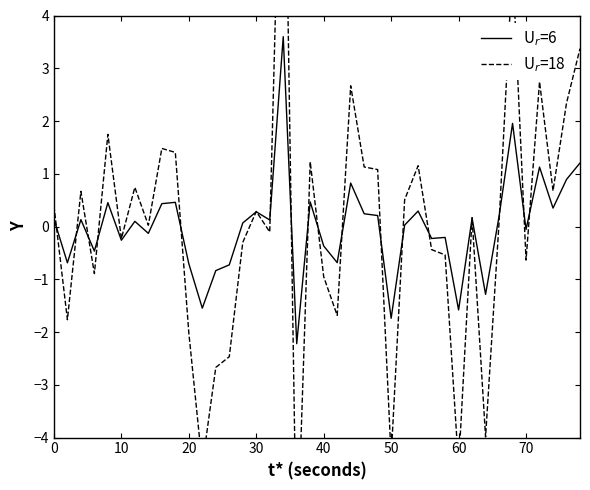

The U$_r$=6 series shows -0.1 at 70. True or false?

True